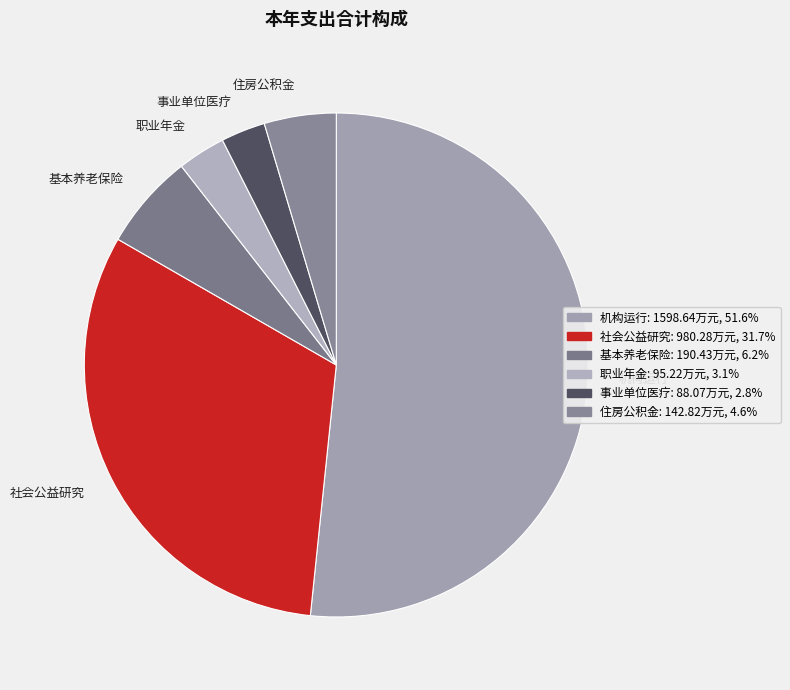

Do 事业单位医疗 and 社会公益研究 together represent more than half of the pie?

No